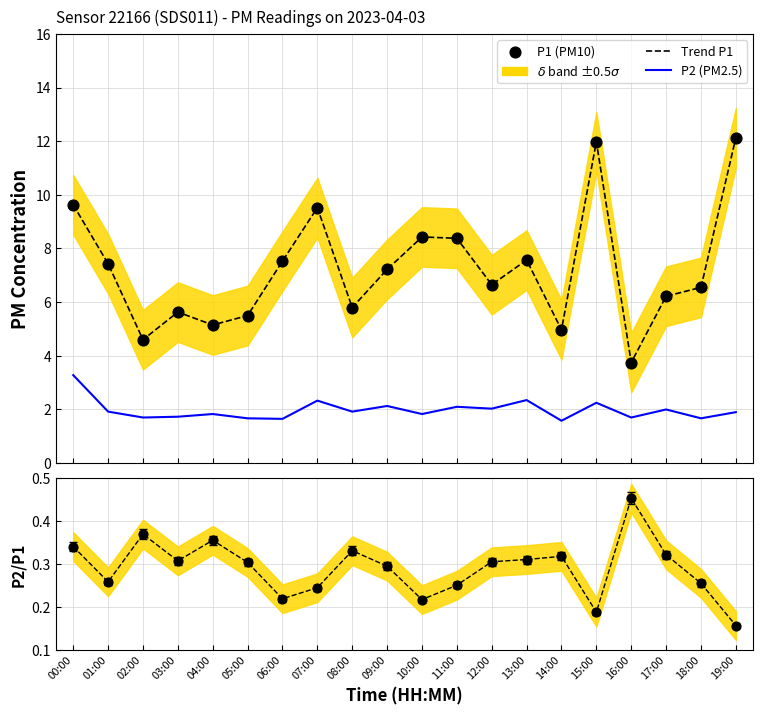

Which series reaches the maximum Y coordinate?

Theory + shifts